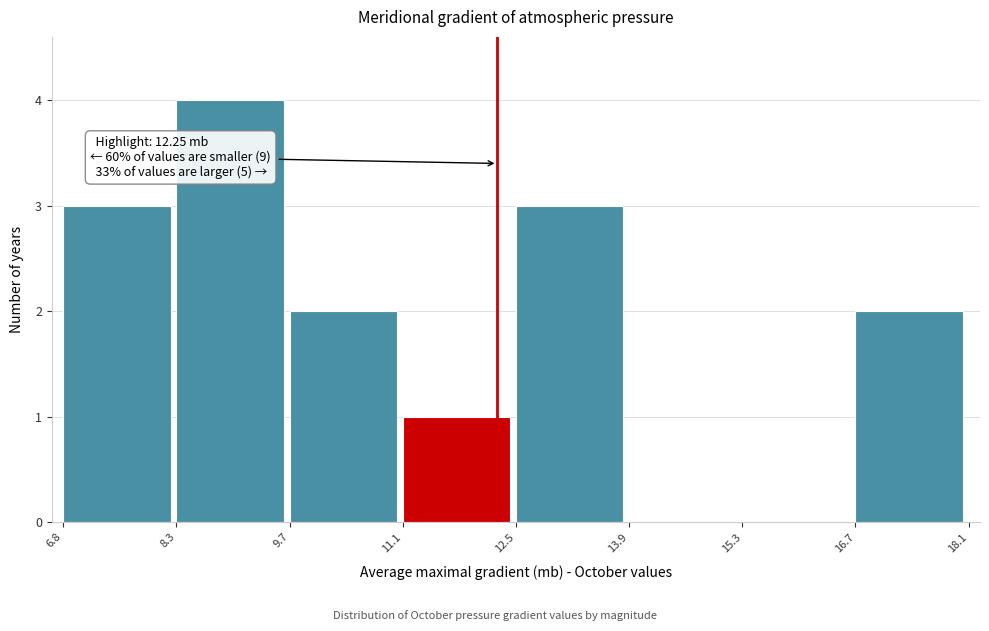

Over which range of the x-axis is the bar tallest?

8.3 to 9.7